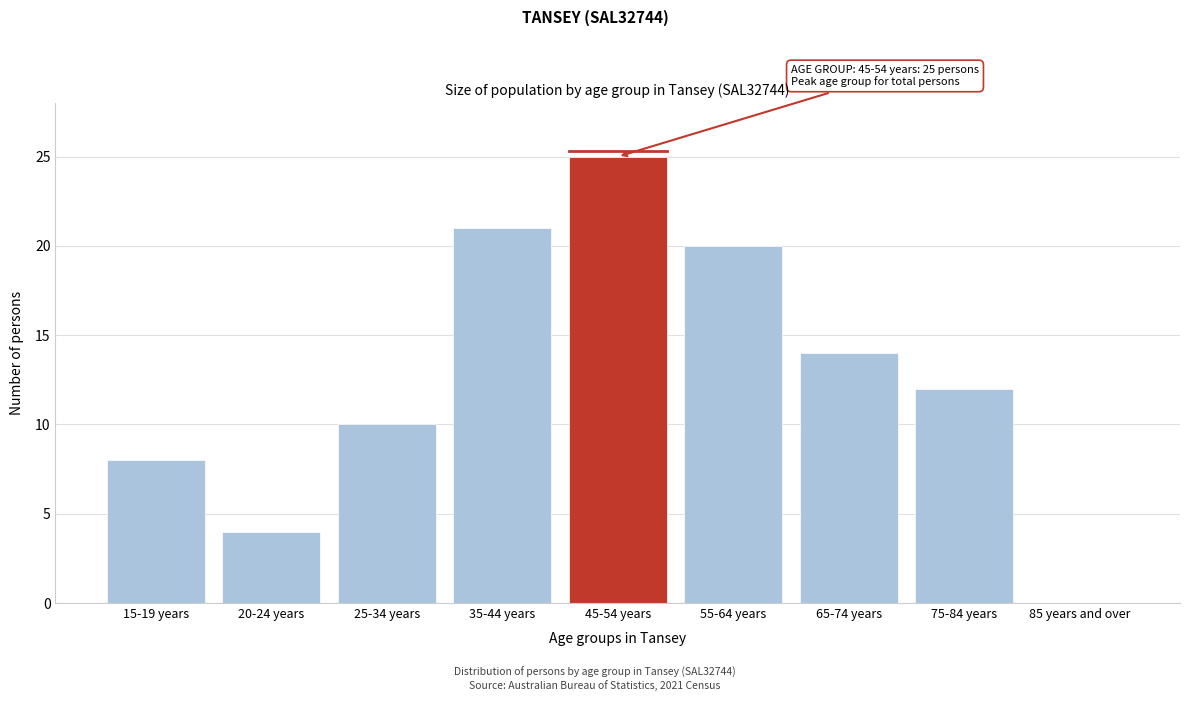

Reading left to right, list all the values displayed in this chart.

15-19 years=8	20-24 years=4	25-34 years=10	35-44 years=21	45-54 years=25	55-64 years=20	65-74 years=14	75-84 years=12	85 years and over=0